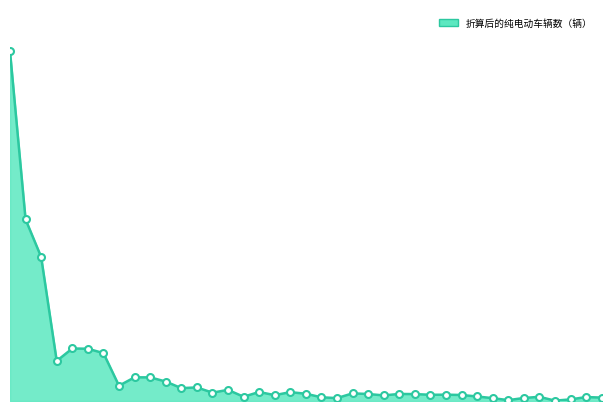

Does the chart have visible grid lines?

No